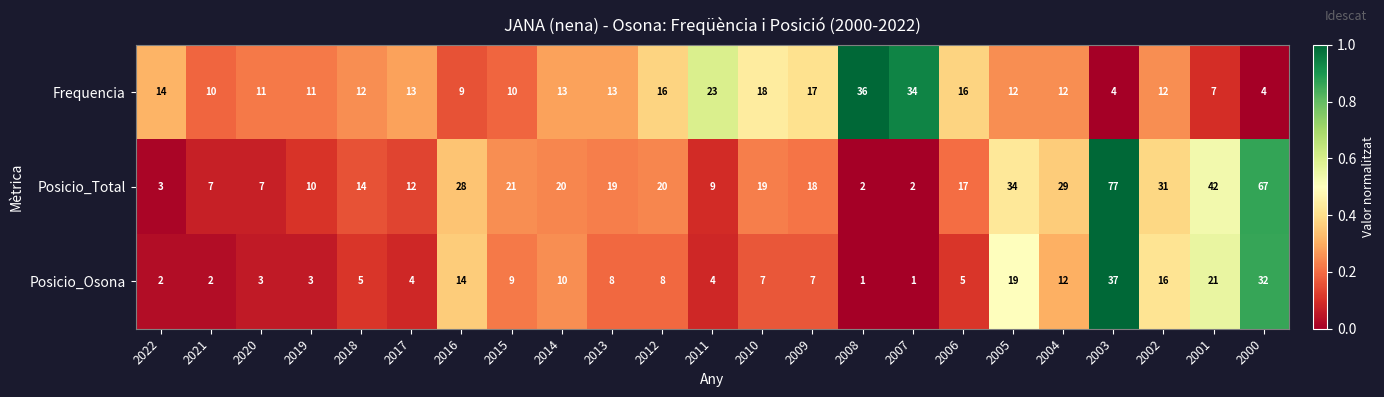

What is the difference between the highest and lowest values at 2019?

8